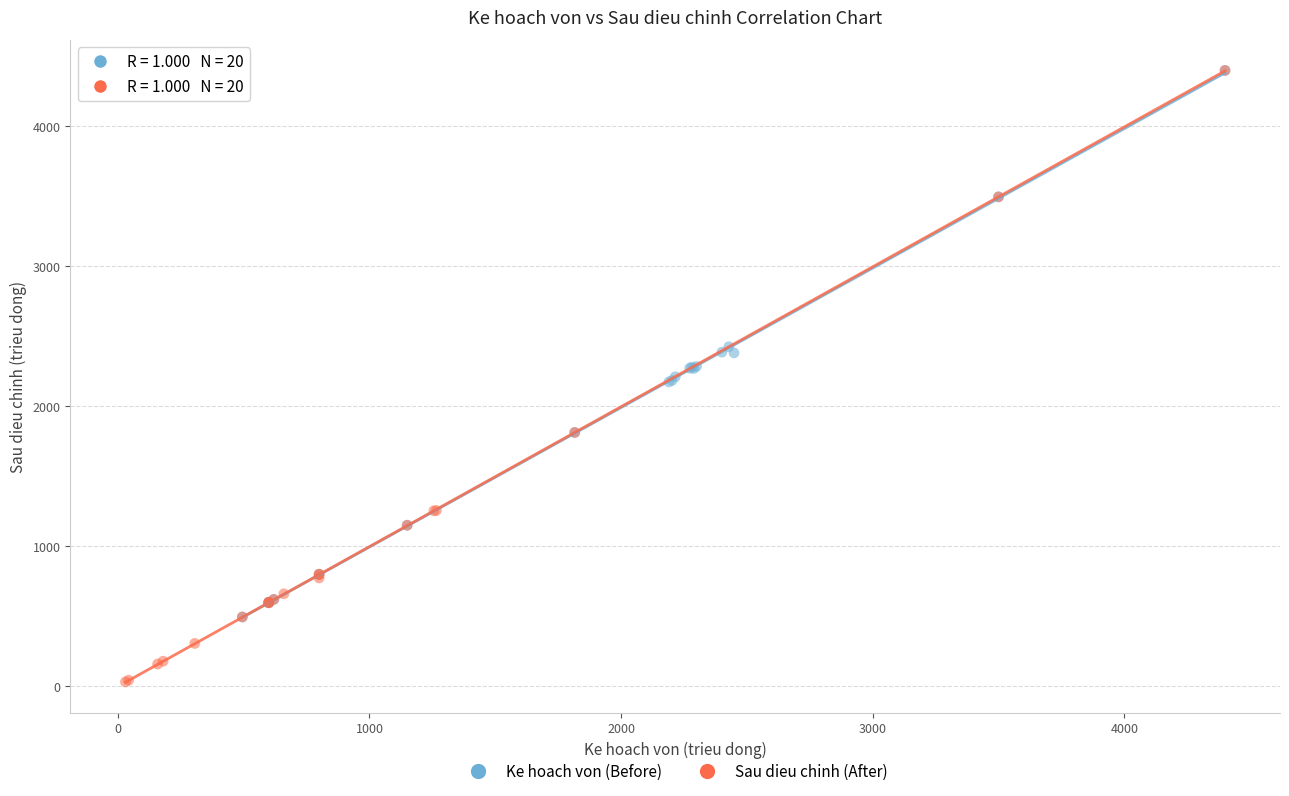

Which series reaches the minimum Y coordinate?

Sau dieu chinh (After)